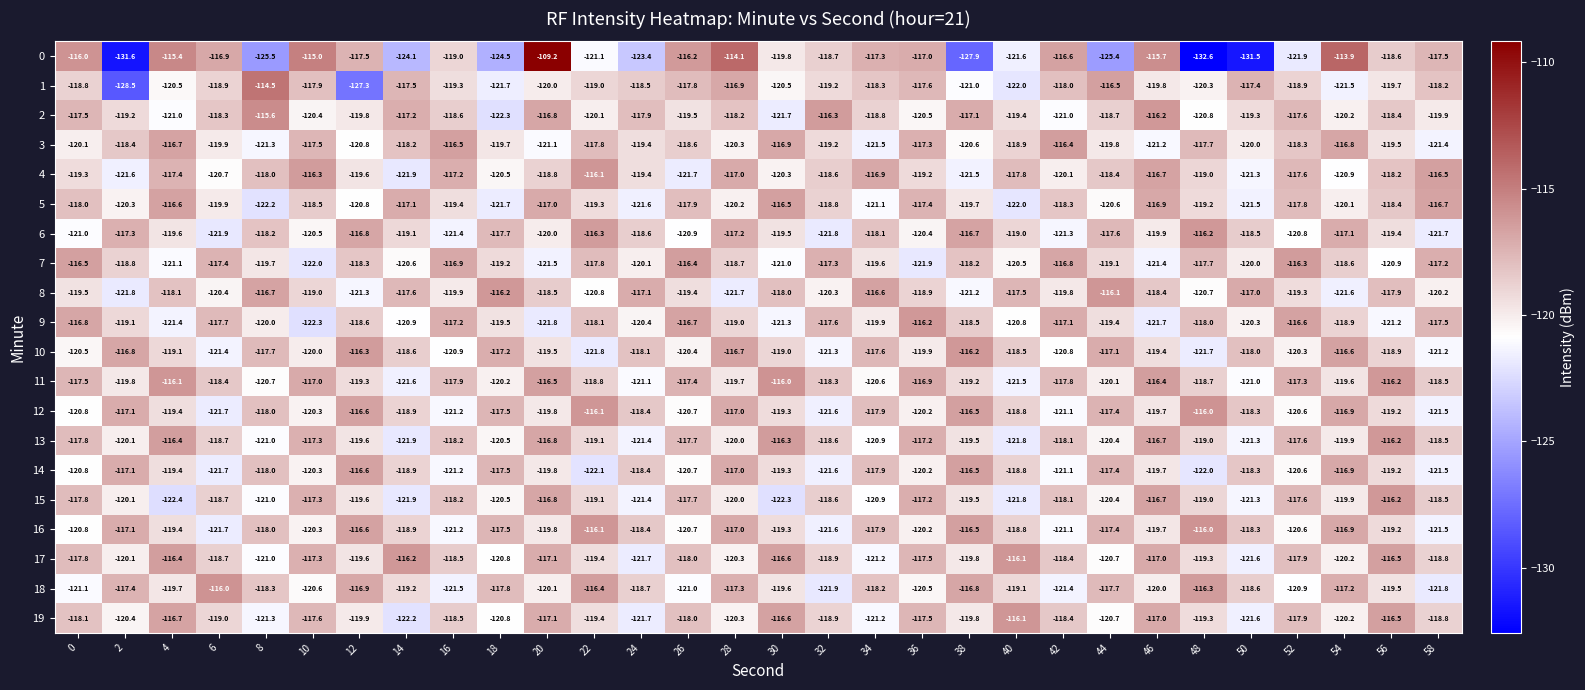

What is the highest value of the 4 series?

-116.1